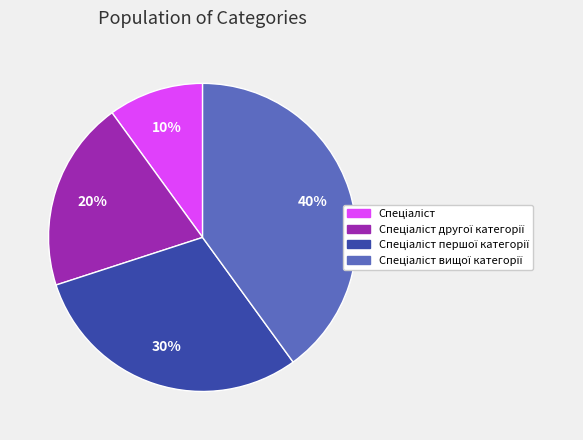

Does any single category account for the majority?

No